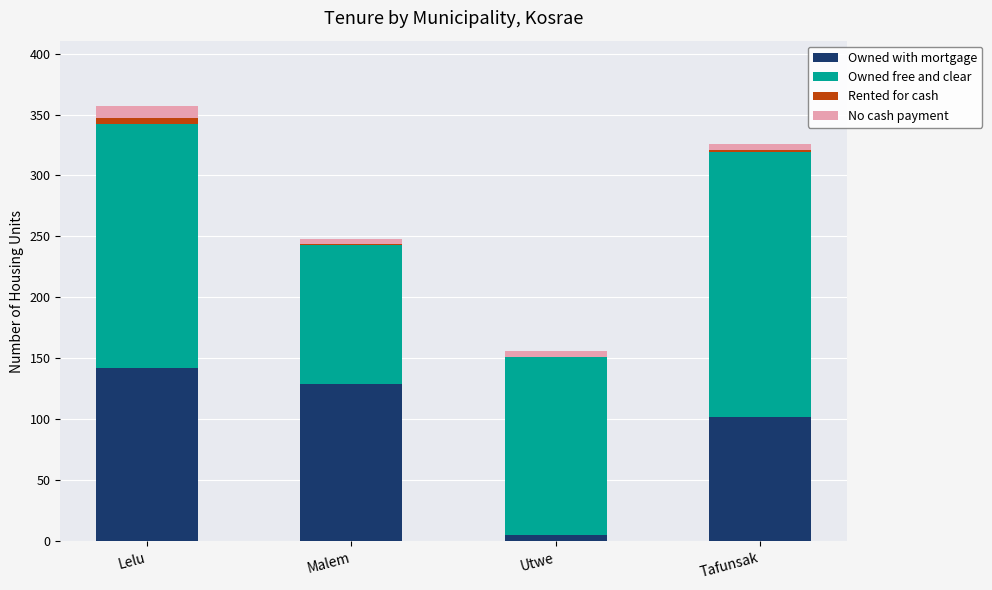

The Owned with mortgage series shows 142 at Lelu. True or false?

True